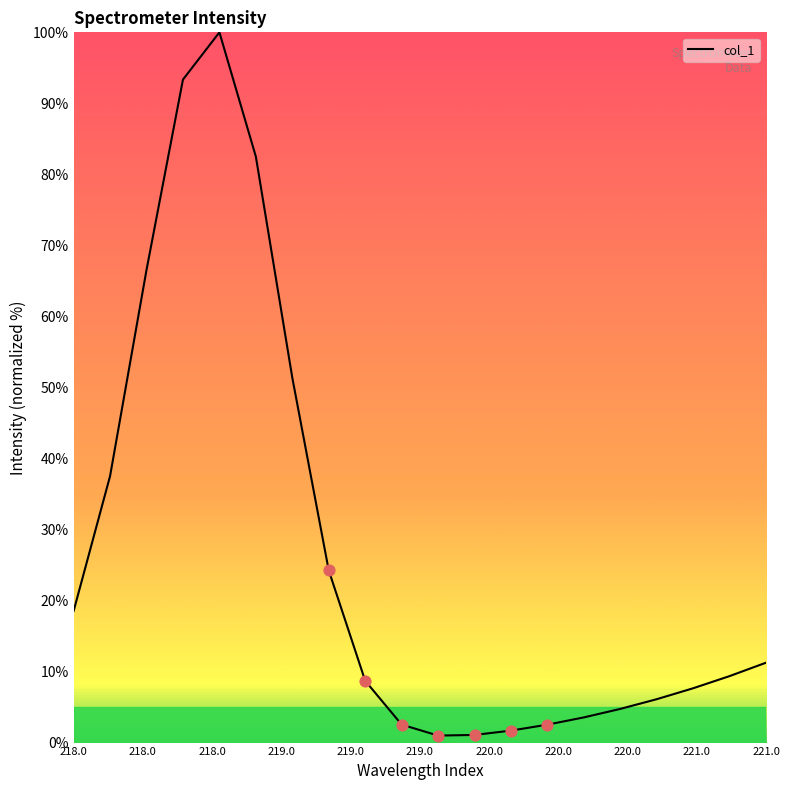

What is the difference between the maximum and minimum values?

99.0